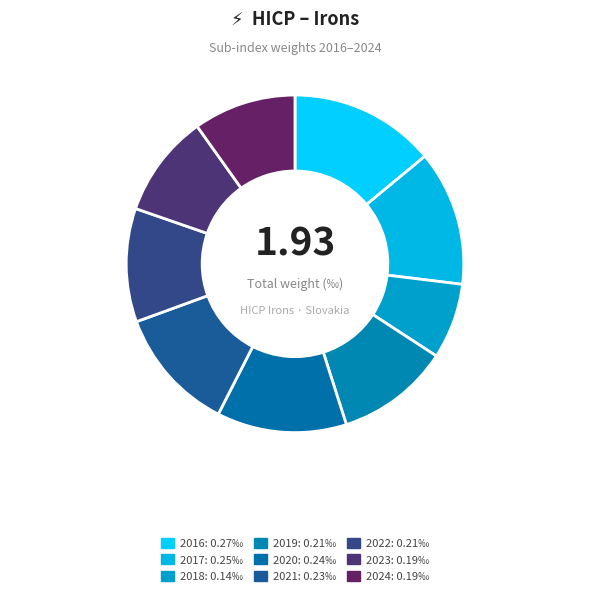

How many segments does this pie chart have?

9